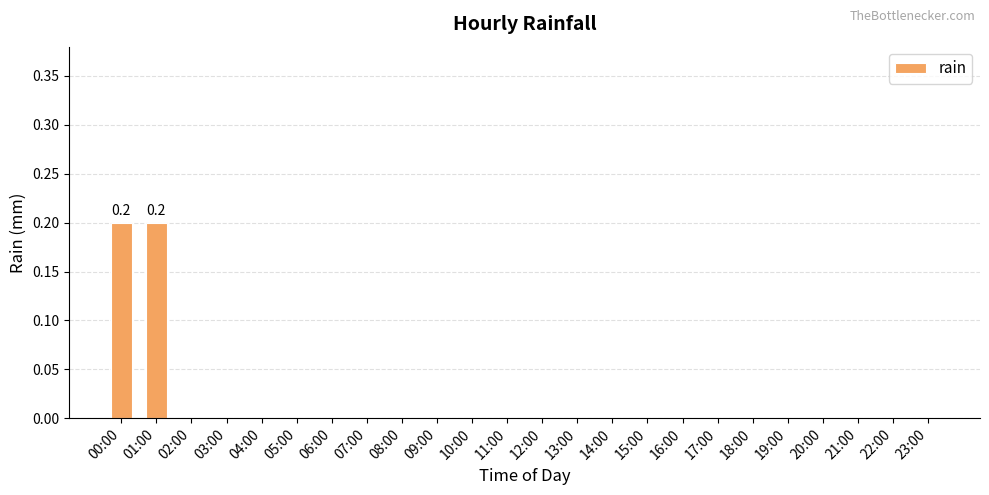

What is the sum of all values?

0.4